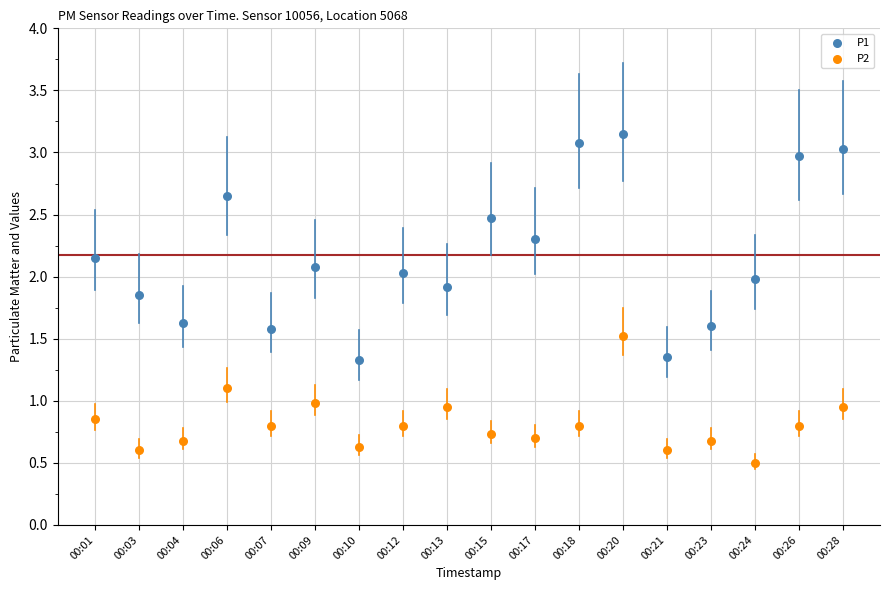

Which series contains the highest Y value?

P1